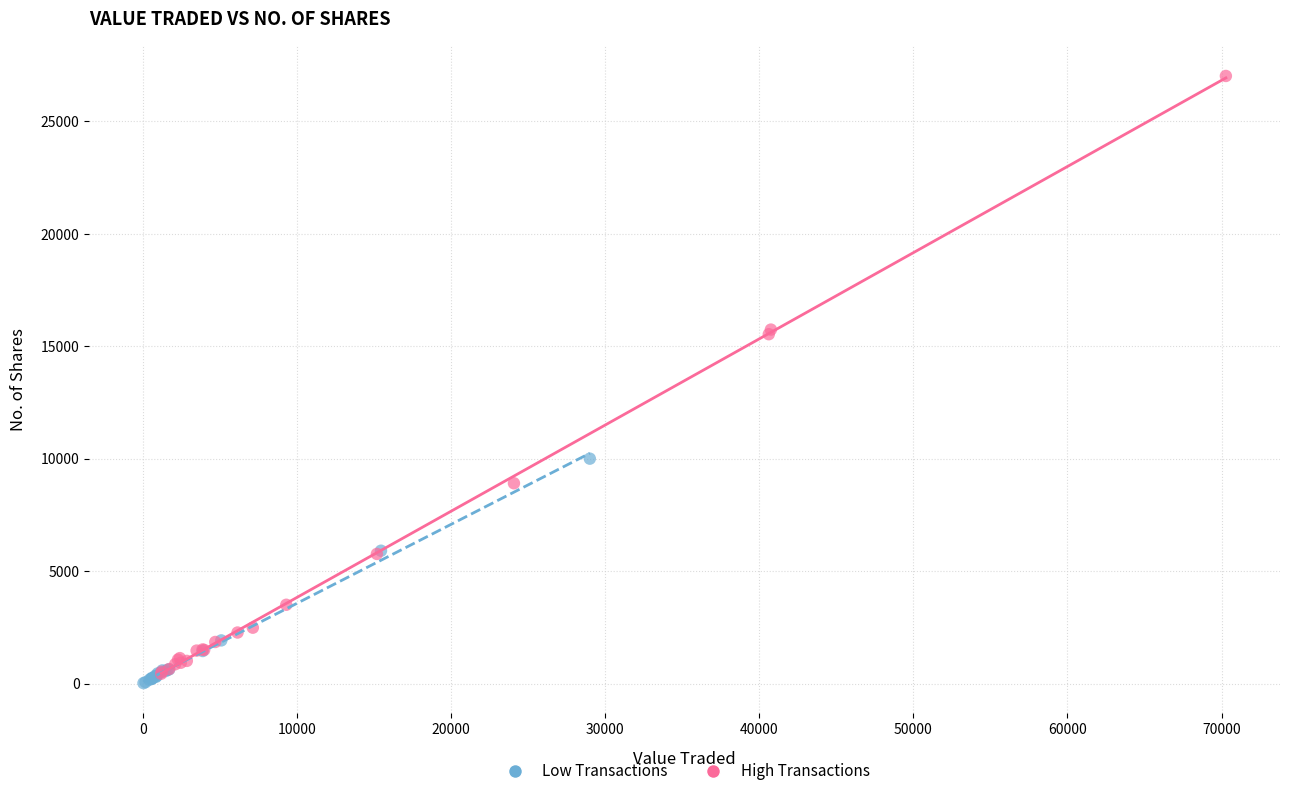

Which series reaches the maximum Y coordinate?

High Transactions